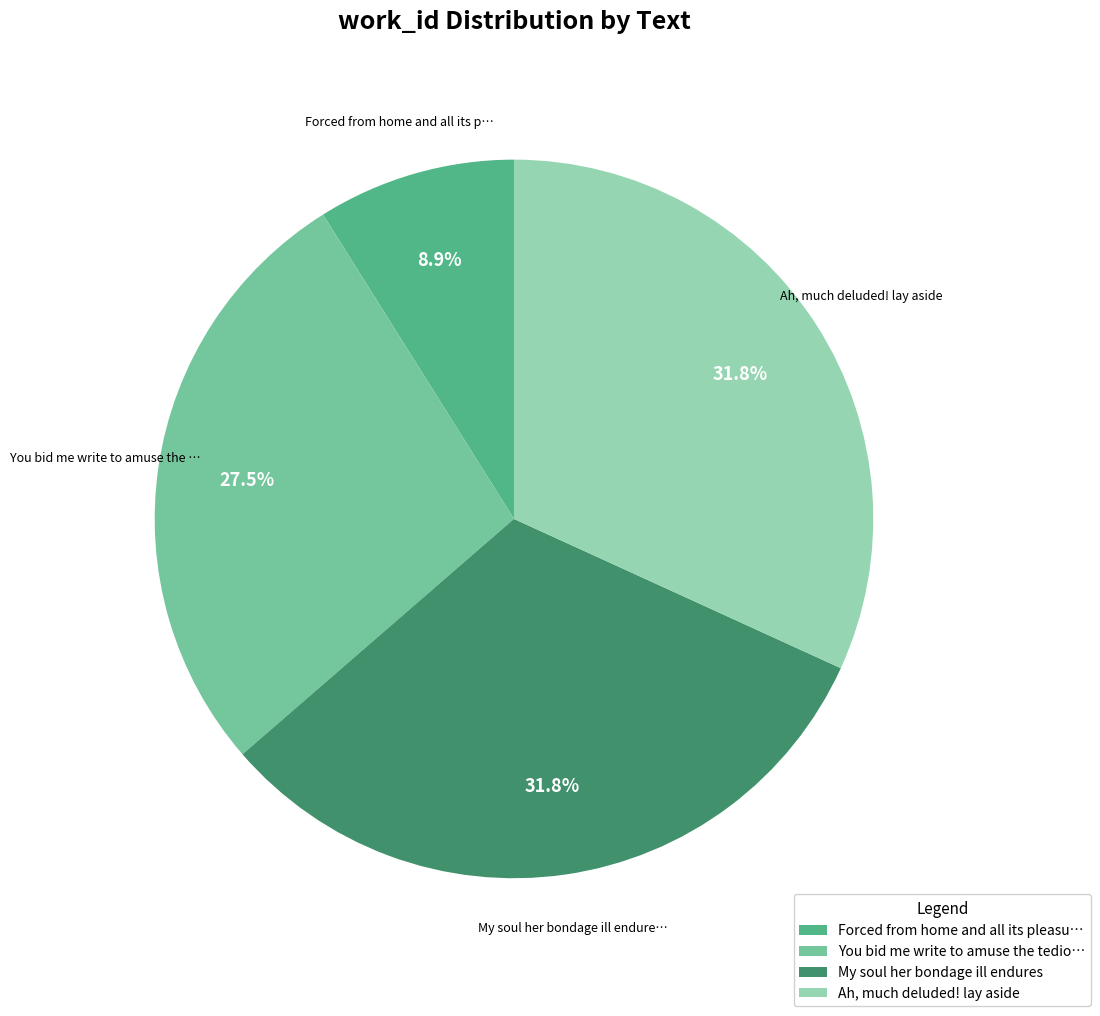

Is You bid me write to amuse the tedio… the majority of the pie?

No